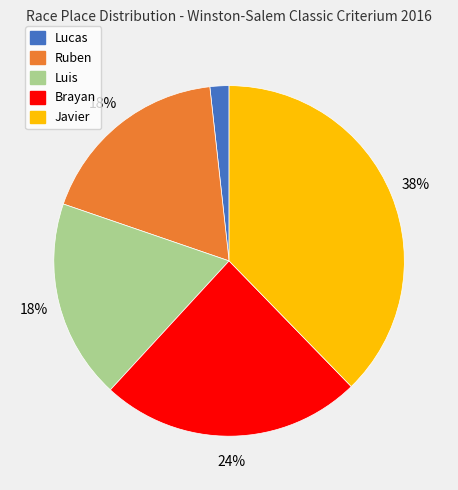

Which category has the smallest portion of the pie?

Lucas